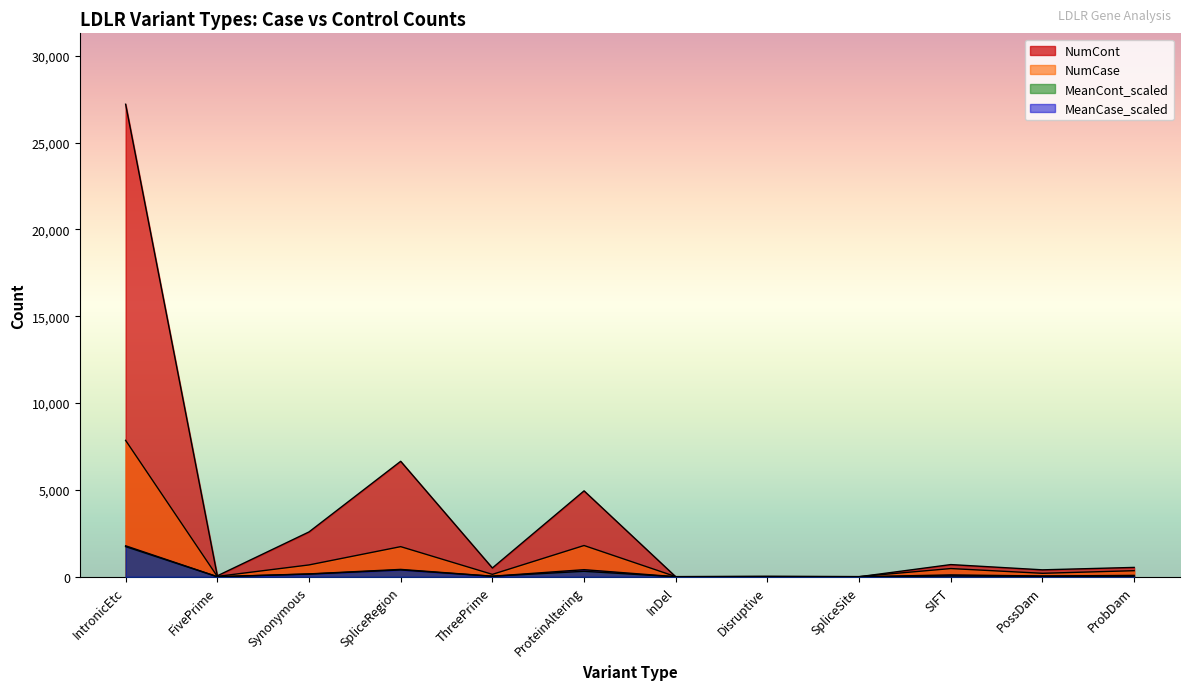

How many intersections are there between MeanCont_scaled and MeanCase_scaled?

2